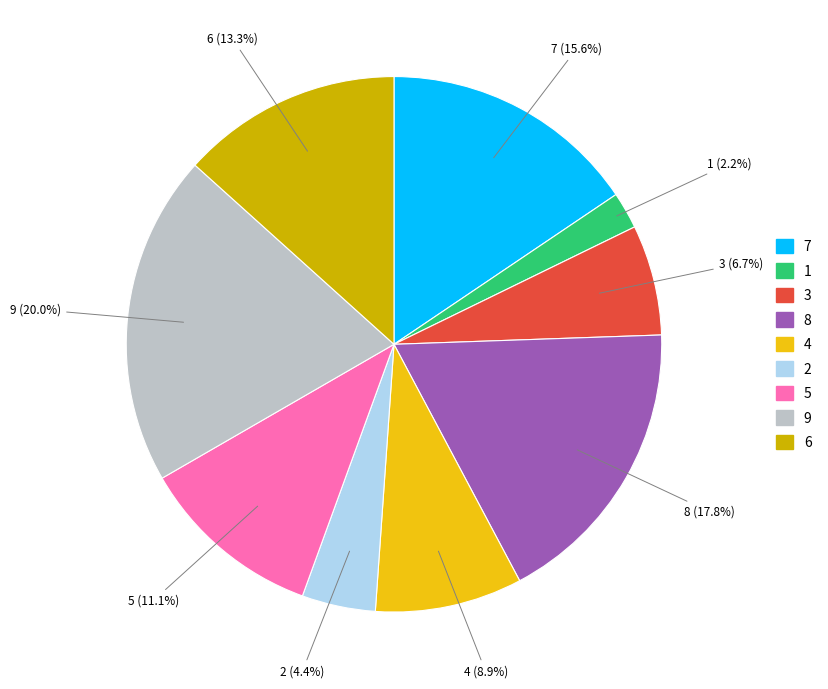

How many slices are in this pie chart?

9